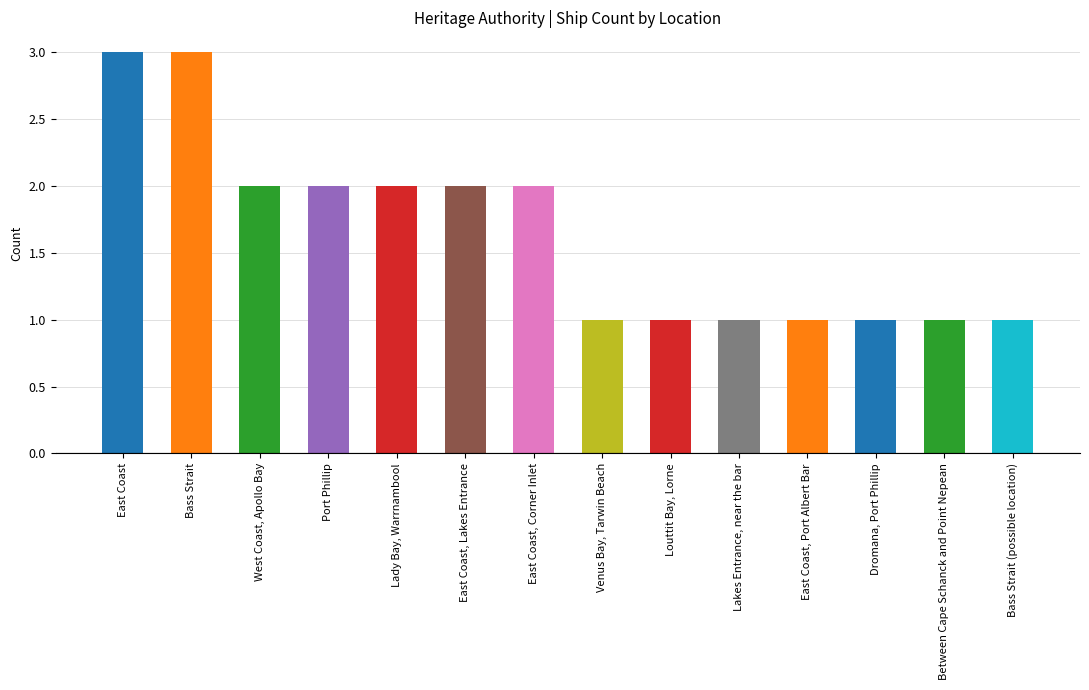

What is the sum of the values at East Coast, Port Albert Bar and East Coast, Corner Inlet?

3